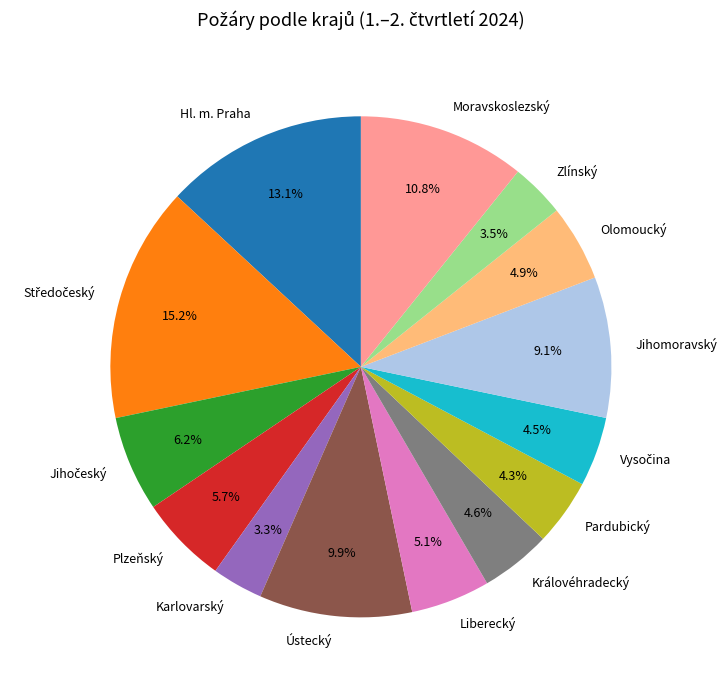

Which has a higher value, Olomoucký or Karlovarský?

Olomoucký